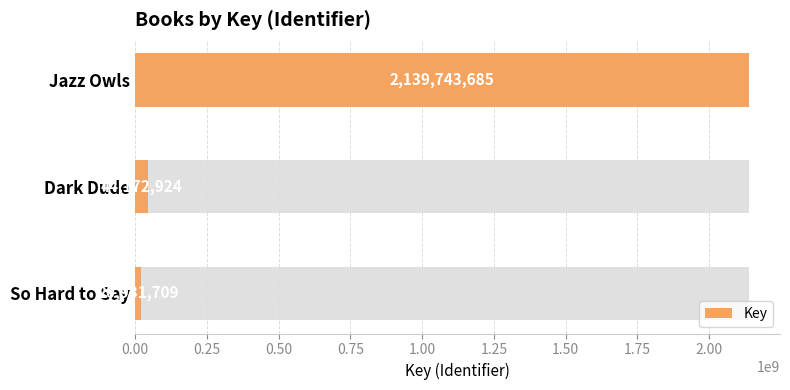

Reading left to right, list all the values displayed in this chart.

2139743685	44172924	20931709